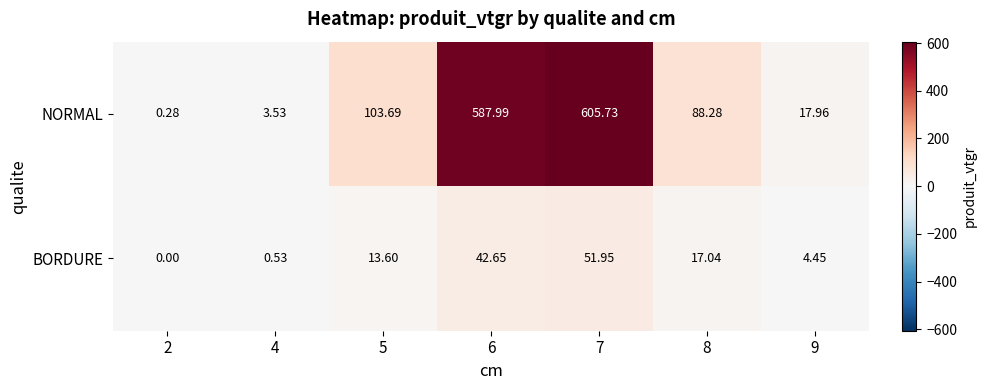

Is the value of BORDURE at 2 greater than the value of NORMAL at 6?

No